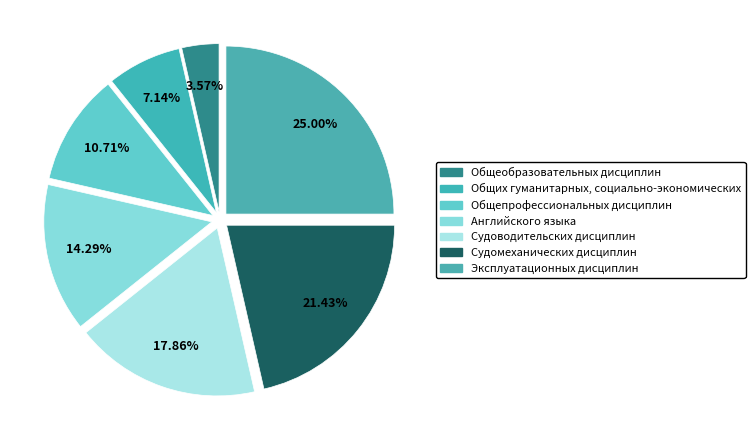

How many segments does this pie chart have?

7